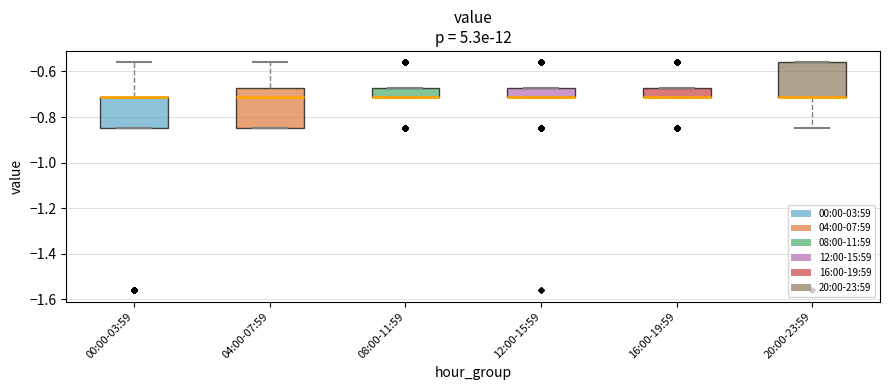

Reading left to right, transcribe this box plot: for each box, give where its median line is, the range the box spans, and where its two whiskers end, as read against the y-axis. The values are not printed on the chart, so give them approximately, as read against the axis.

00:00-03:59: median -0.70 (drawn on the box's upper edge), box -0.84 to -0.70, whiskers -0.84 to -0.56
04:00-07:59: median -0.70, box -0.84 to -0.68, whiskers -0.84 to -0.56
08:00-11:59: median -0.70 (drawn on the box's lower edge), box -0.70 to -0.68, whiskers -0.70 to -0.68
12:00-15:59: median -0.70 (drawn on the box's lower edge), box -0.70 to -0.68, whiskers -0.70 to -0.68
16:00-19:59: median -0.70 (drawn on the box's lower edge), box -0.70 to -0.68, whiskers -0.70 to -0.68
20:00-23:59: median -0.70 (drawn on the box's lower edge), box -0.70 to -0.56, whiskers -0.84 to -0.56